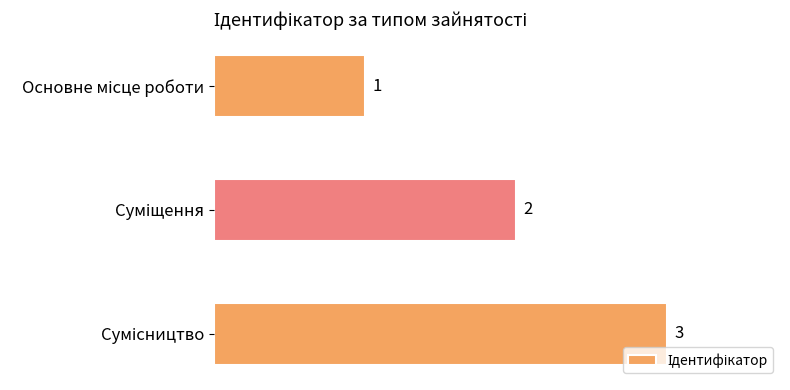

What is the maximum value shown in the chart?

3